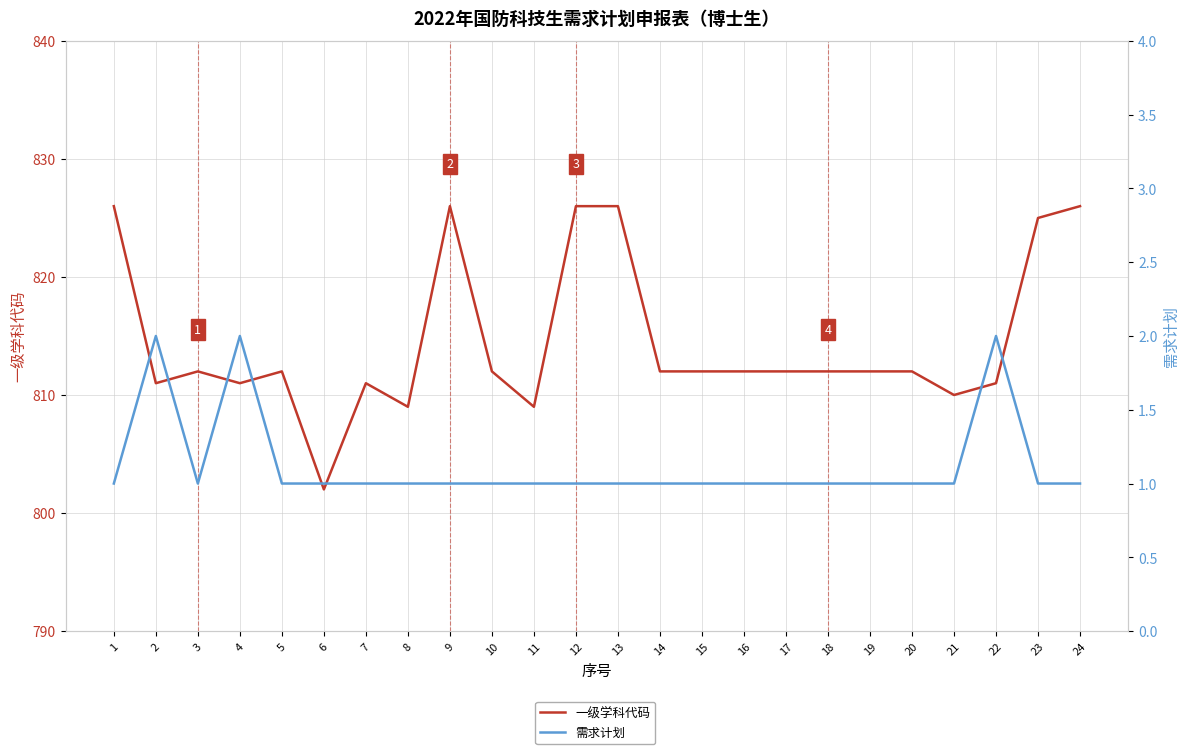

Rank the series by their maximum value, from highest to lowest.

一级学科代码, 需求计划